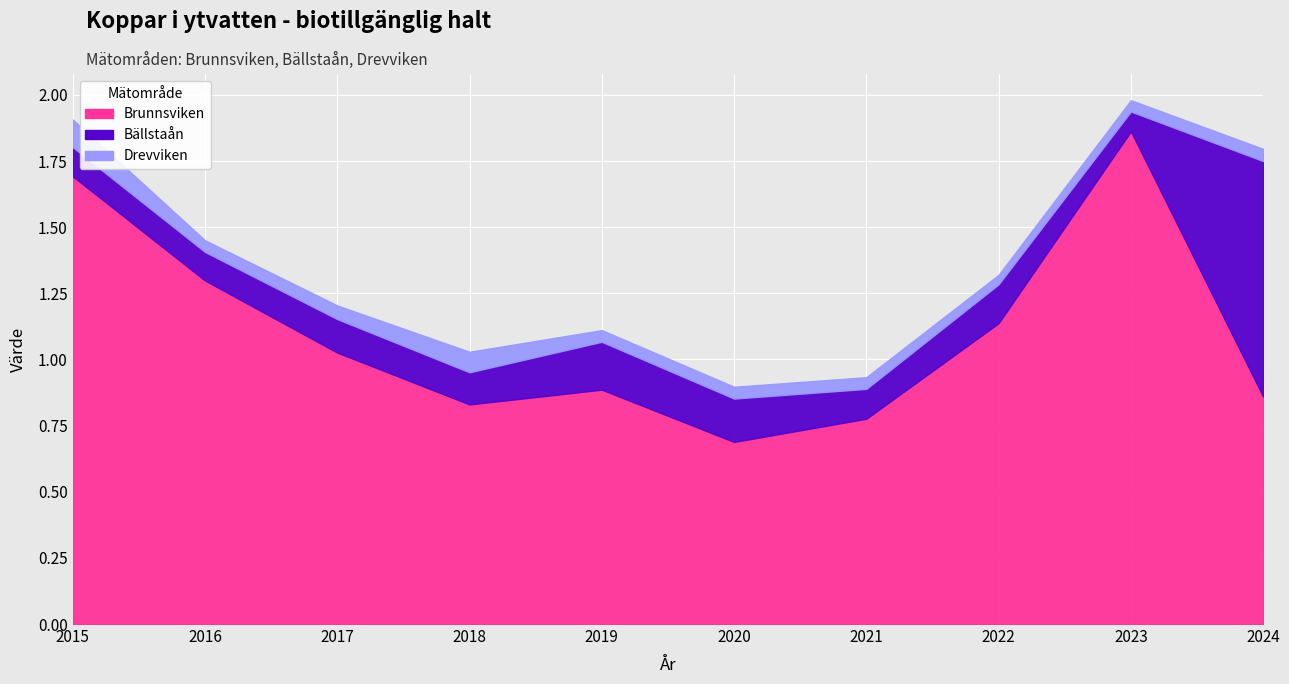

At 2017, list the series in order from smallest to largest.

Drevviken, Bällstaån, Brunnsviken